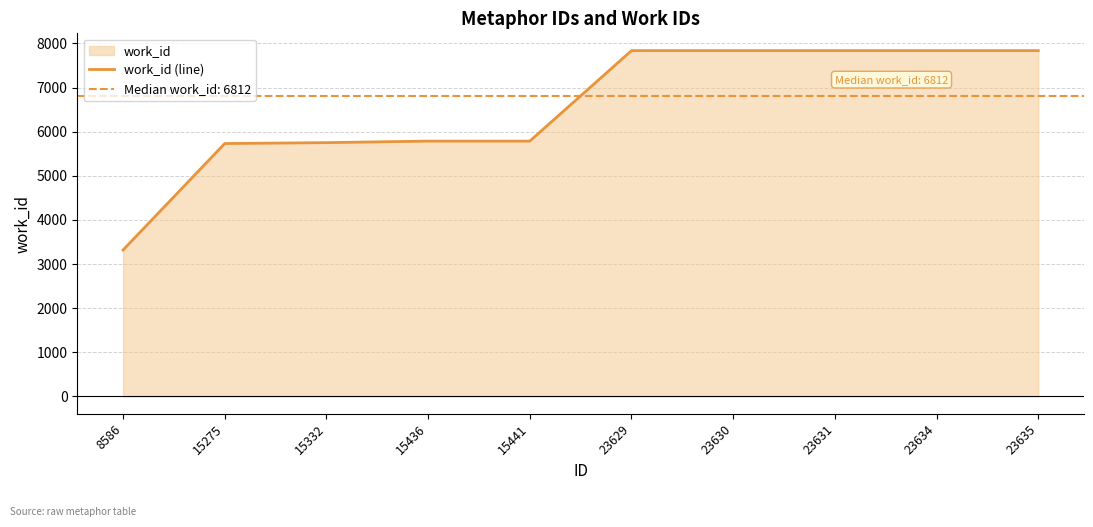

At which category does the chart reach its peak across all series?

23629